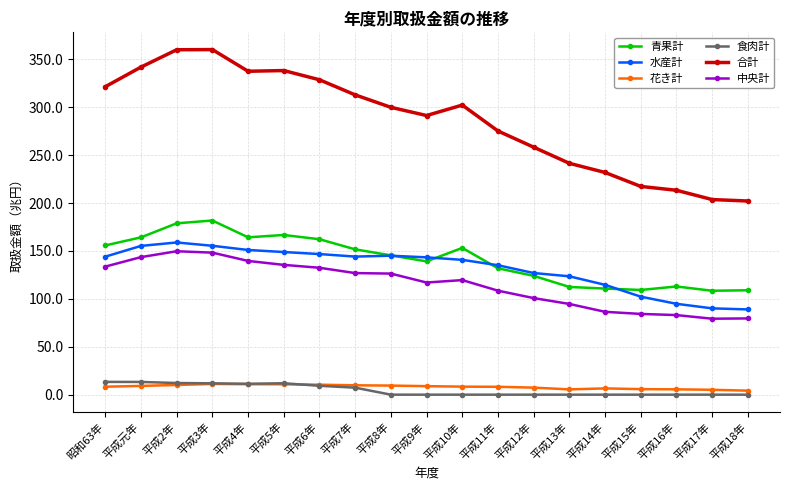

What are all the series names shown in the legend?

青果計, 水産計, 花き計, 食肉計, 合計, 中央計